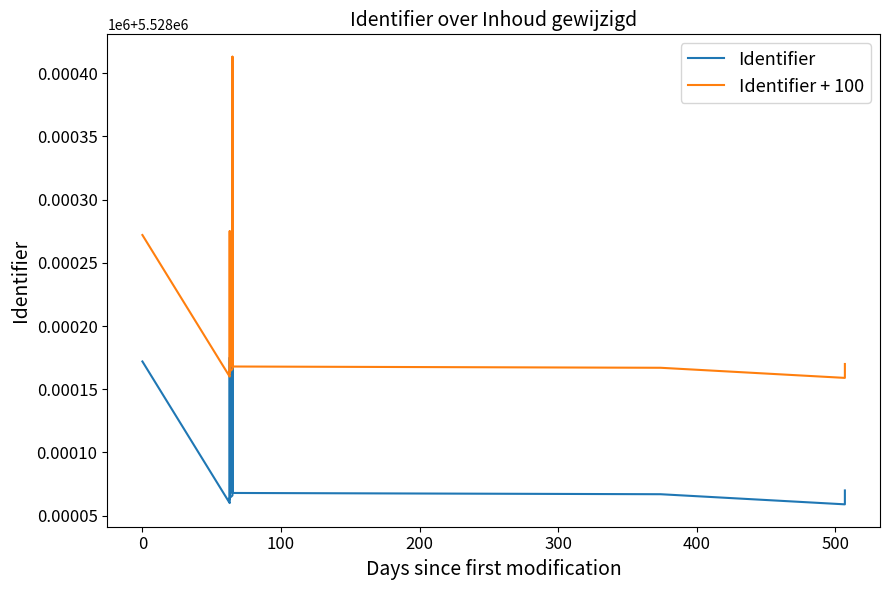

What are all the series names shown in the legend?

Identifier, Identifier + 100